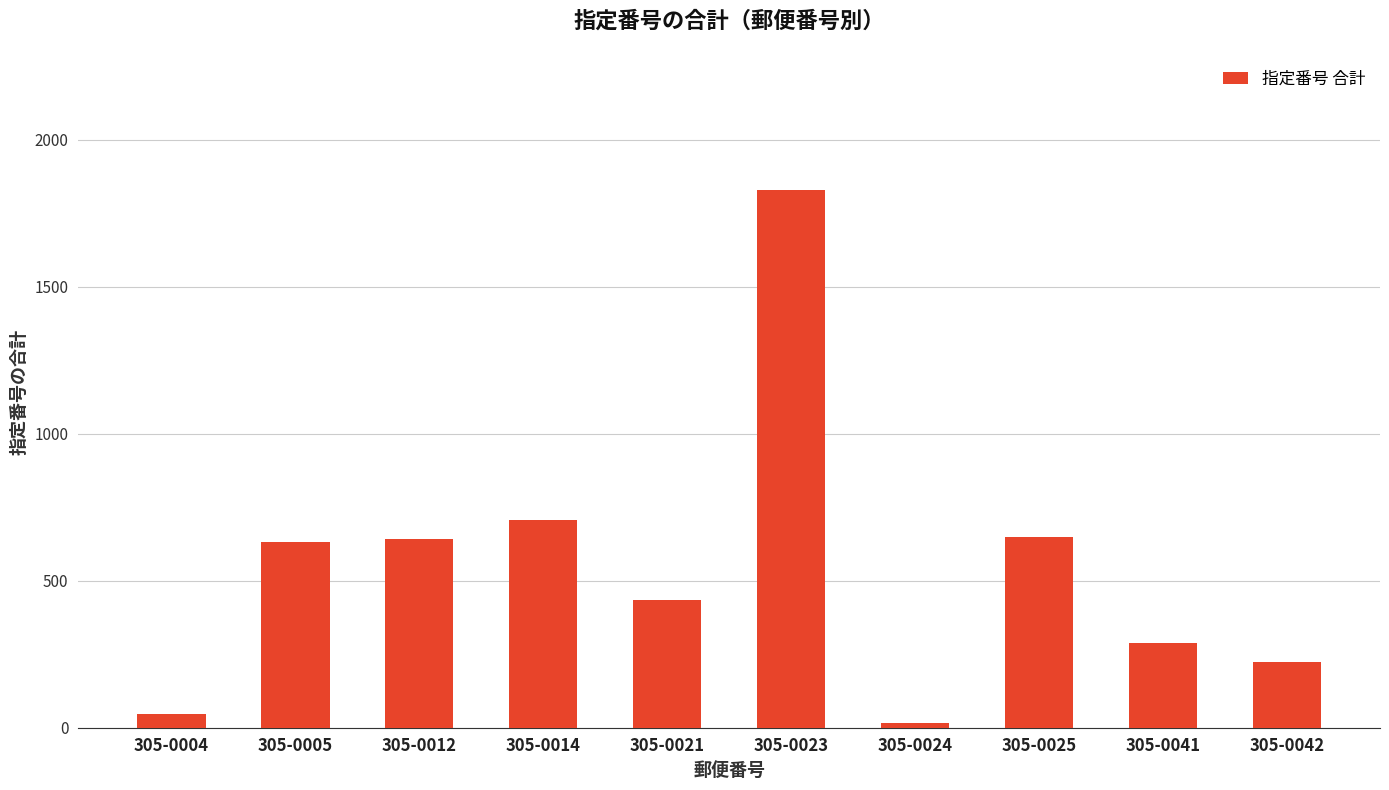

At which category does the chart reach its minimum across all series?

305-0024